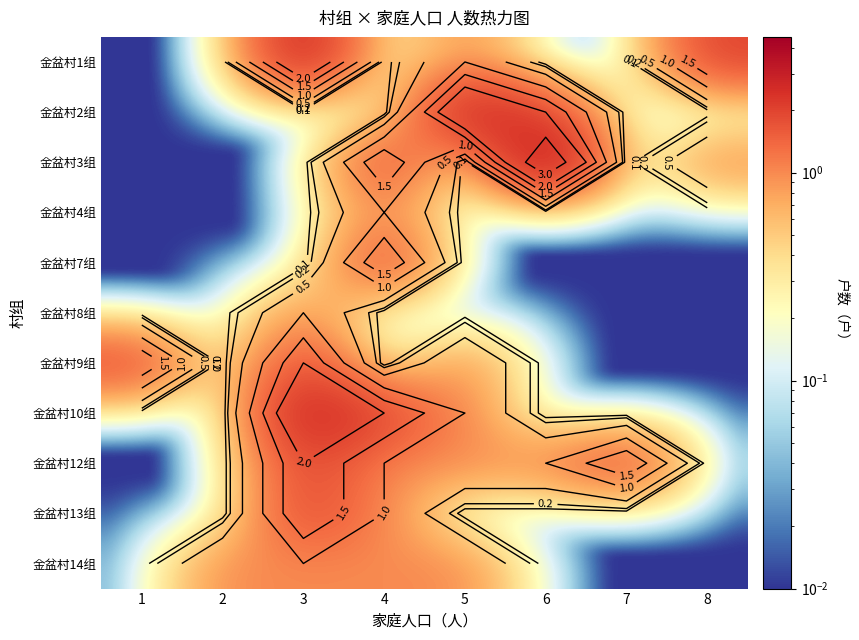

Count the number of categories in the chart.

8